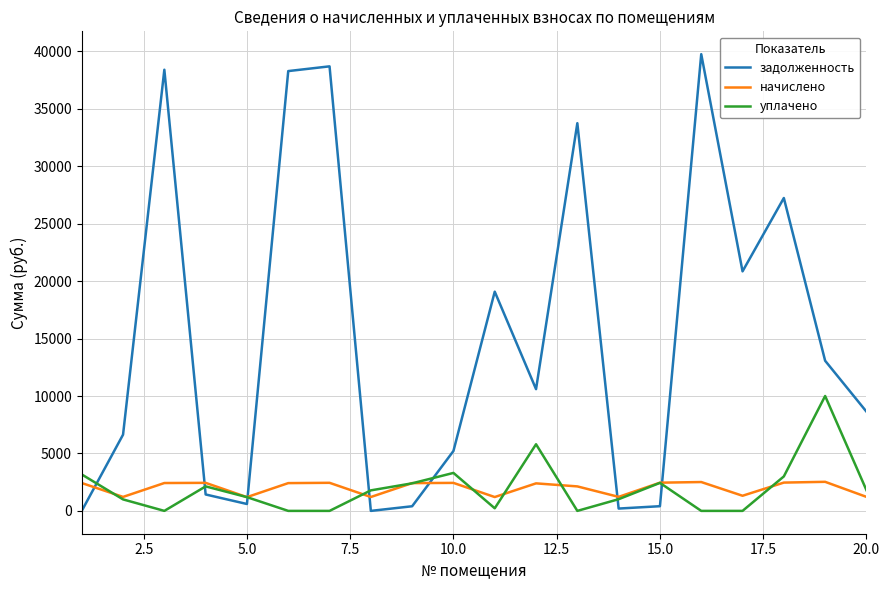

How many values in the уплачено series are below 1786?

10